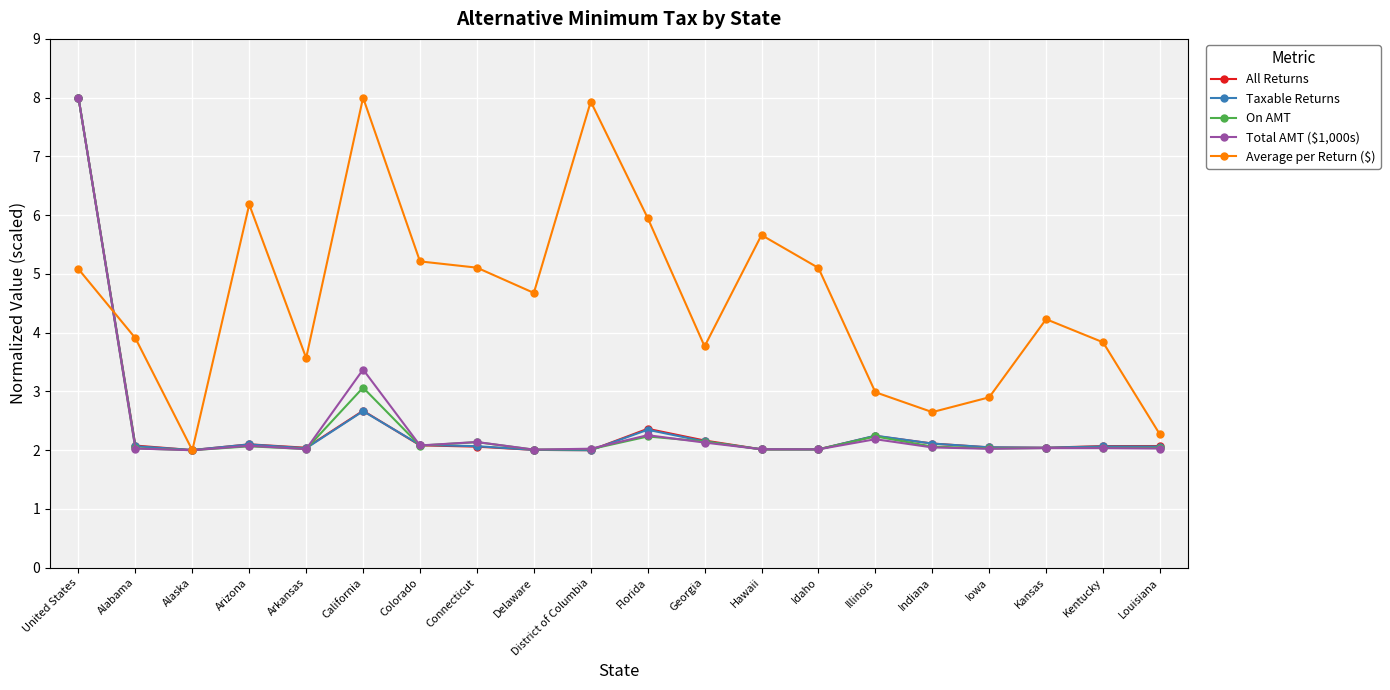

Count the number of categories in the chart.

20